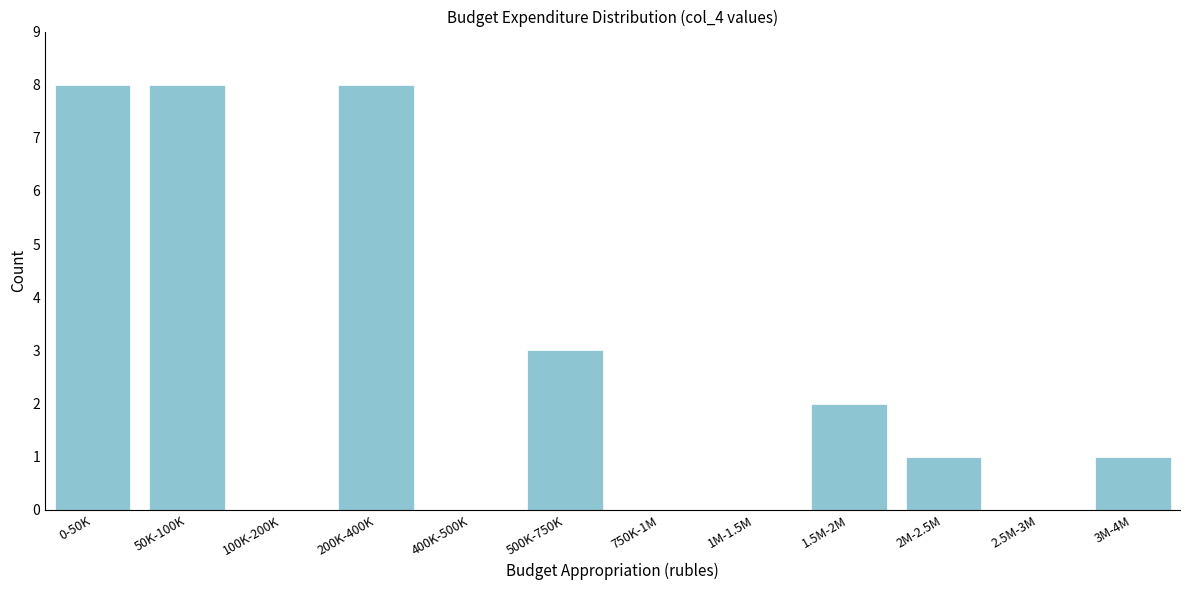

Reading left to right, extract all data points from this chart.

0-50K=8	50K-100K=8	100K-200K=0	200K-400K=8	400K-500K=0	500K-750K=3	750K-1M=0	1M-1.5M=0	1.5M-2M=2	2M-2.5M=1	2.5M-3M=0	3M-4M=1